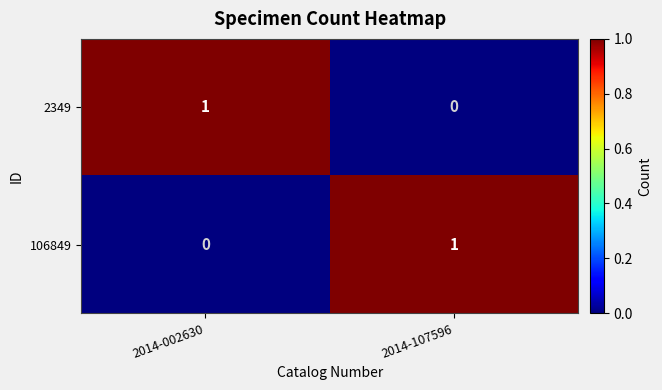

True or false: 106849 has a value of 1 at 2014-107596.

True